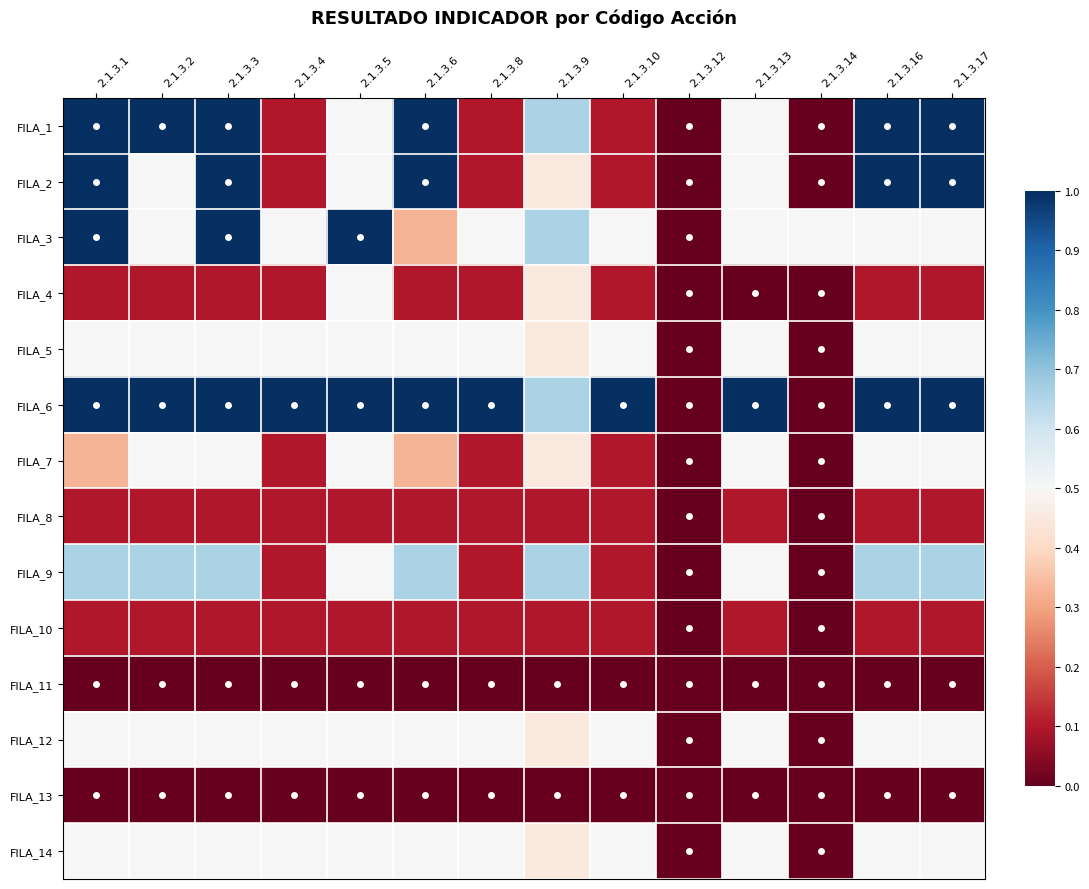

At which category is the sum across all series the highest?

2.1.3.3